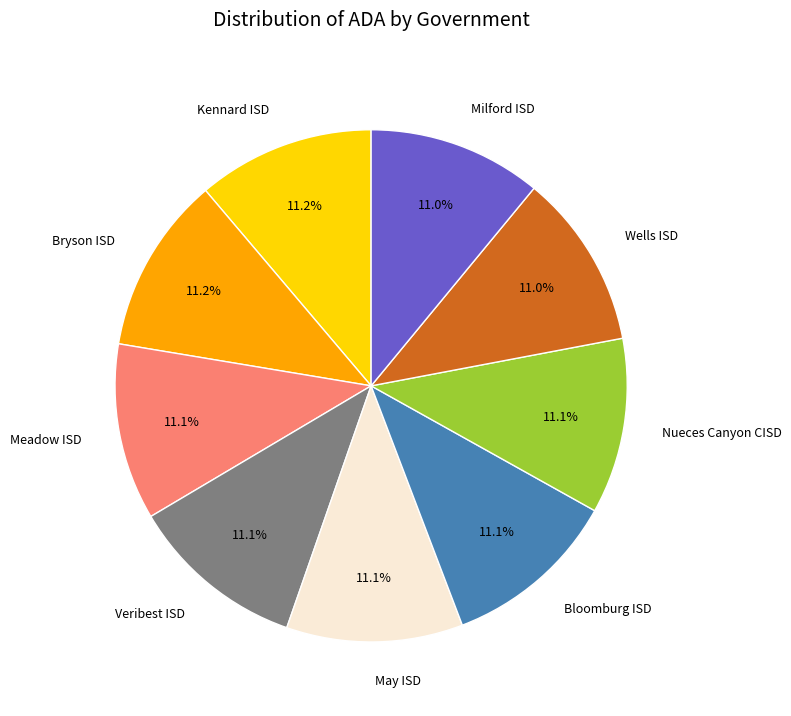

What is the ratio of the value at May ISD to the value at Nueces Canyon CISD?

1.0